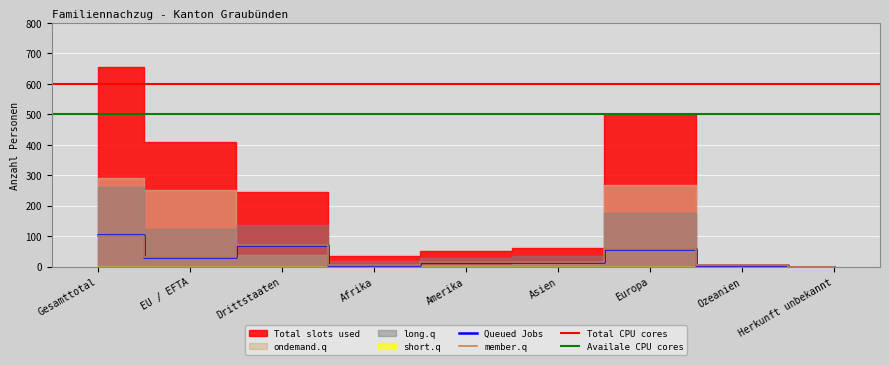

How many positive values does the short.q series have?

4